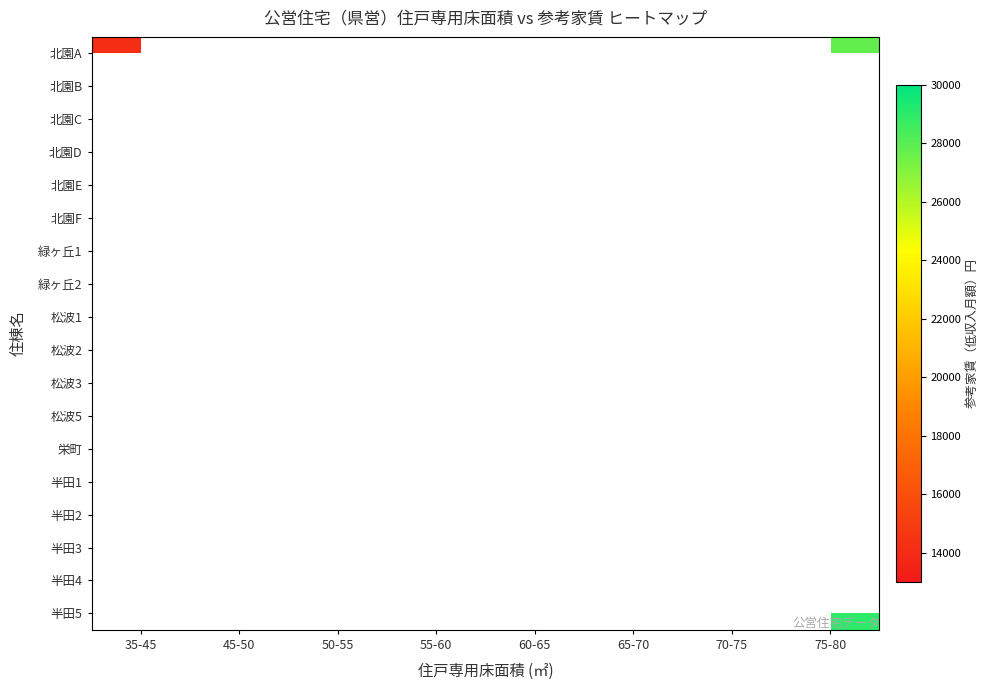

How many data points does each series have?

8